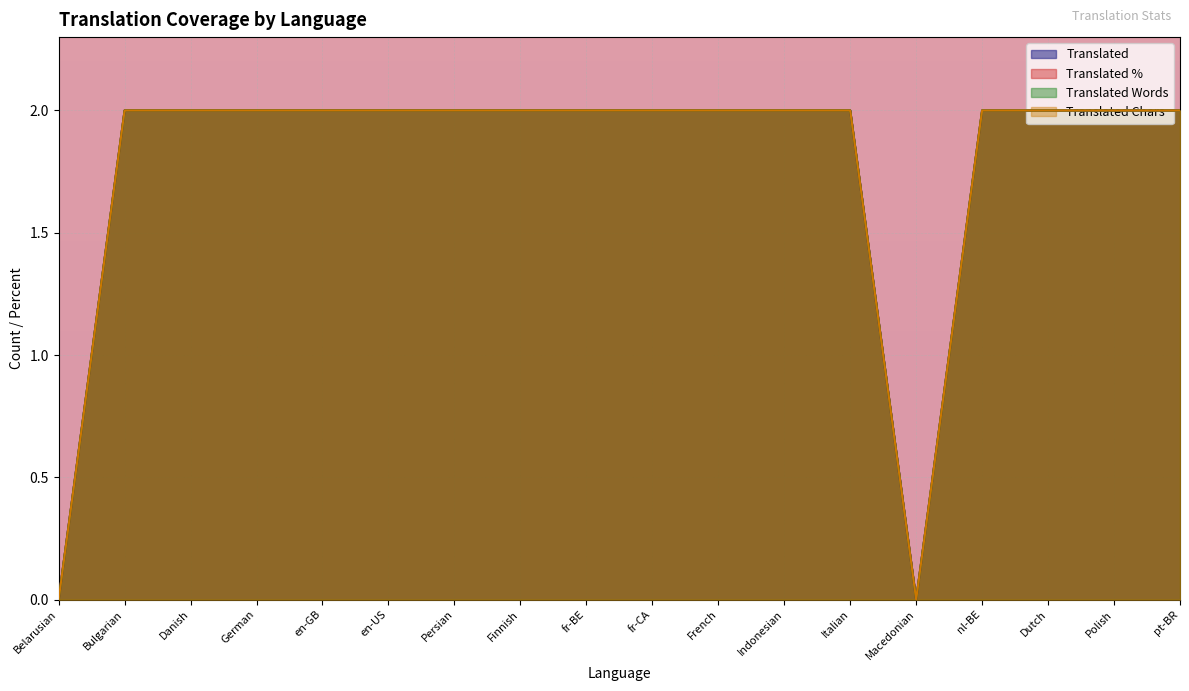

True or false: translated_percent and translated_chars cross at least once.

False